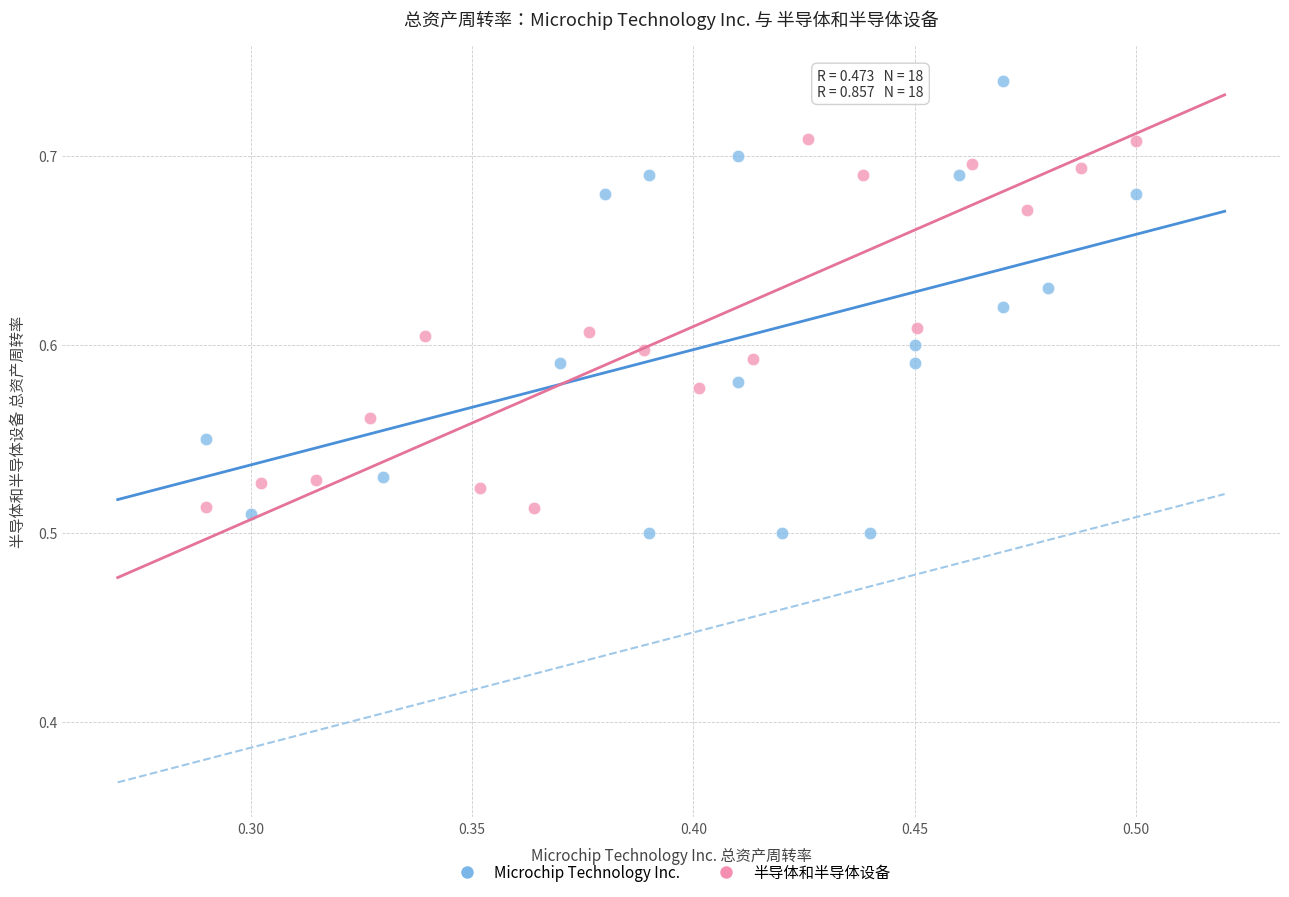

Which series has the largest Y range (max minus min)?

Microchip Technology Inc.